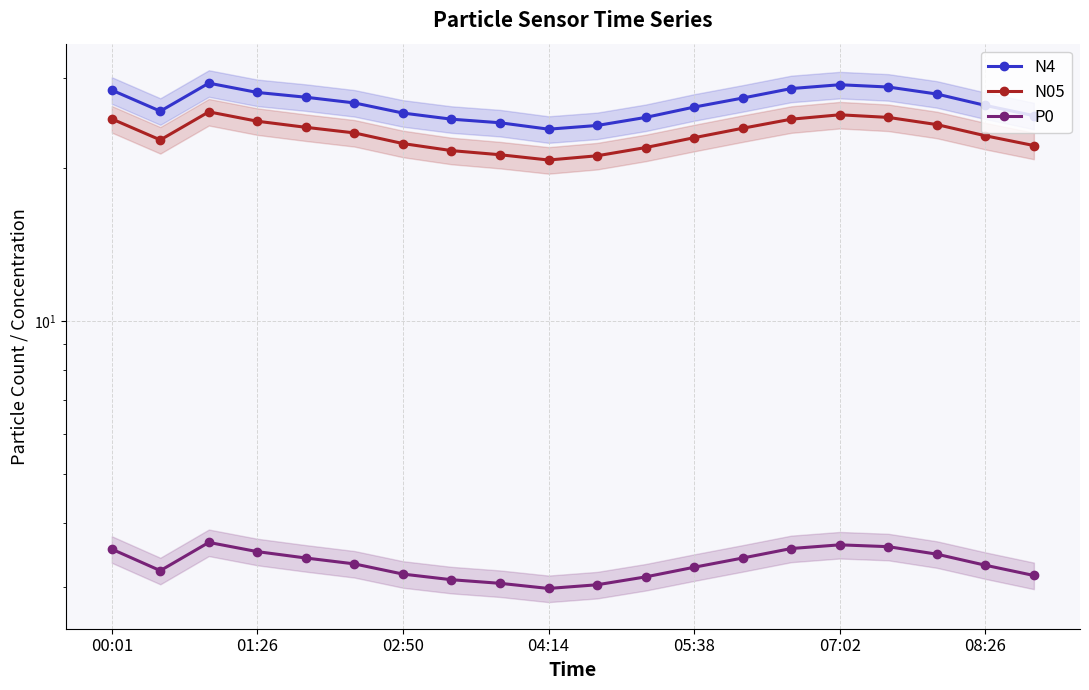

True or false: N4 and N05 intersect in this chart.

False